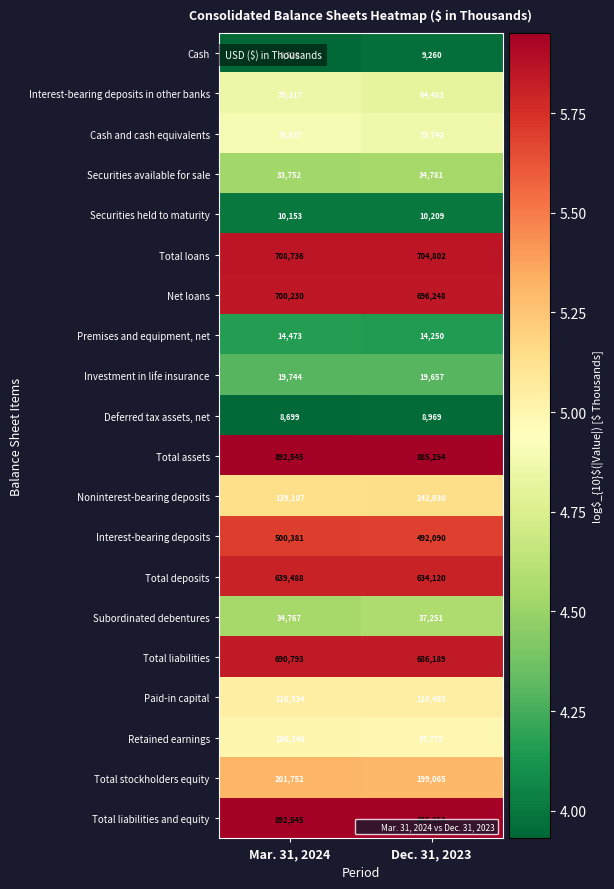

What is the total value across all series at Dec. 31, 2023?

5805890